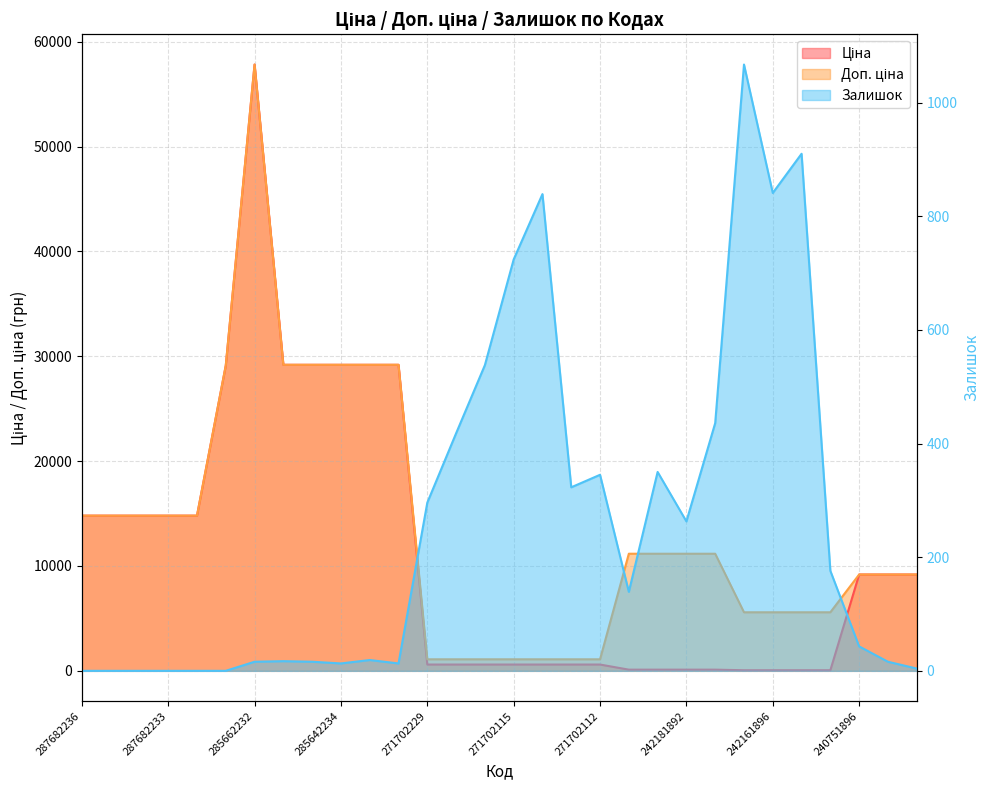

At 285662232, list the series in order from smallest to largest.

Залишок line, Ціна line, Доп. ціна line